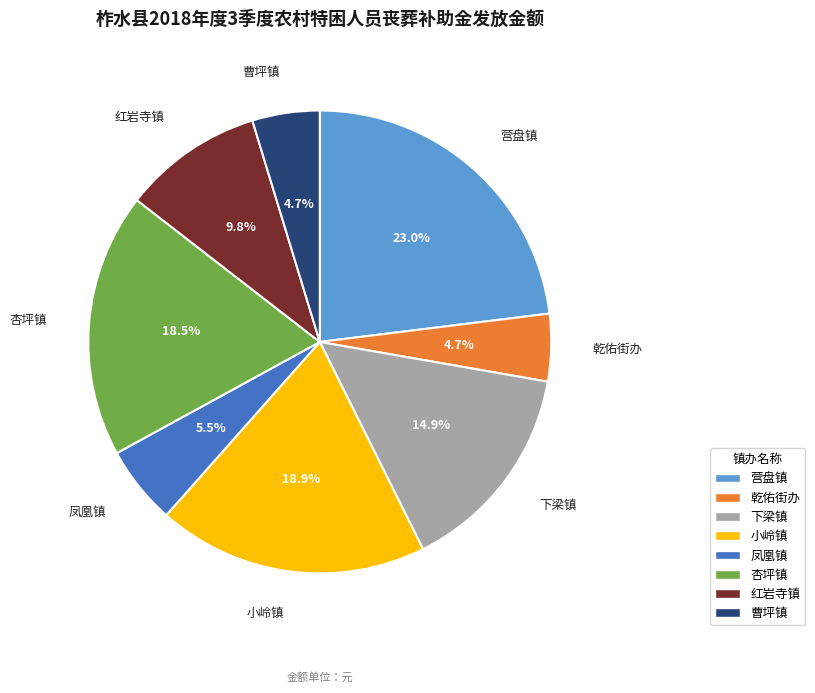

To the nearest percent, what is the average slice percentage?

12%